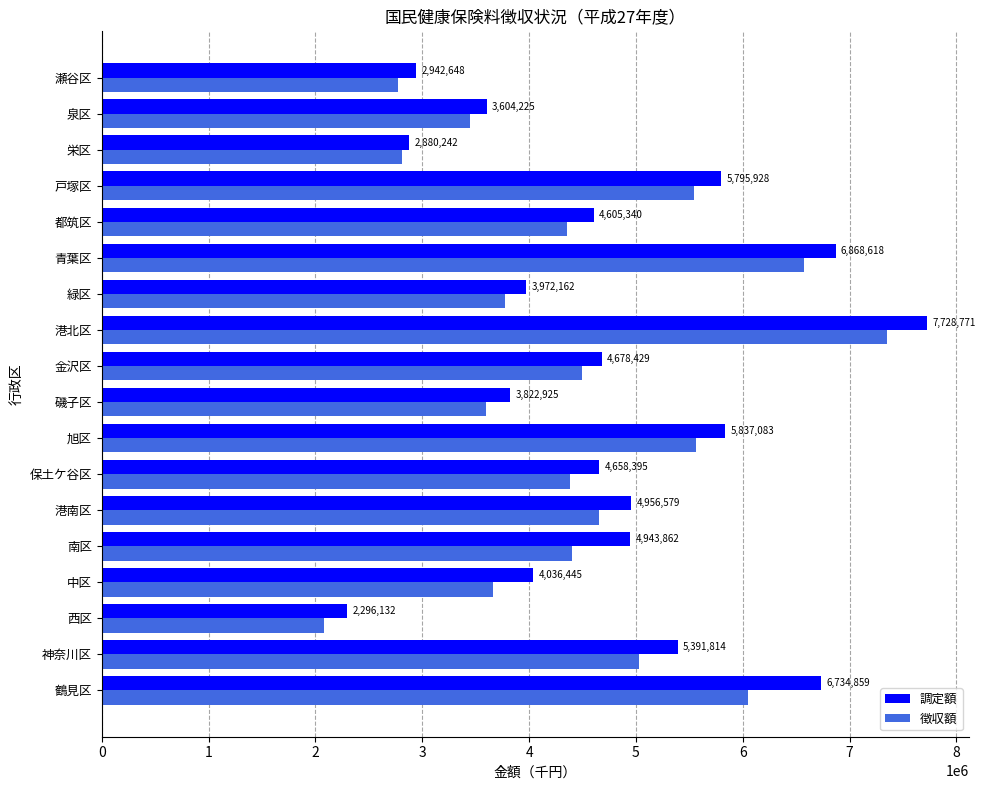

What are all the series names shown in the legend?

調定額, 徴収額